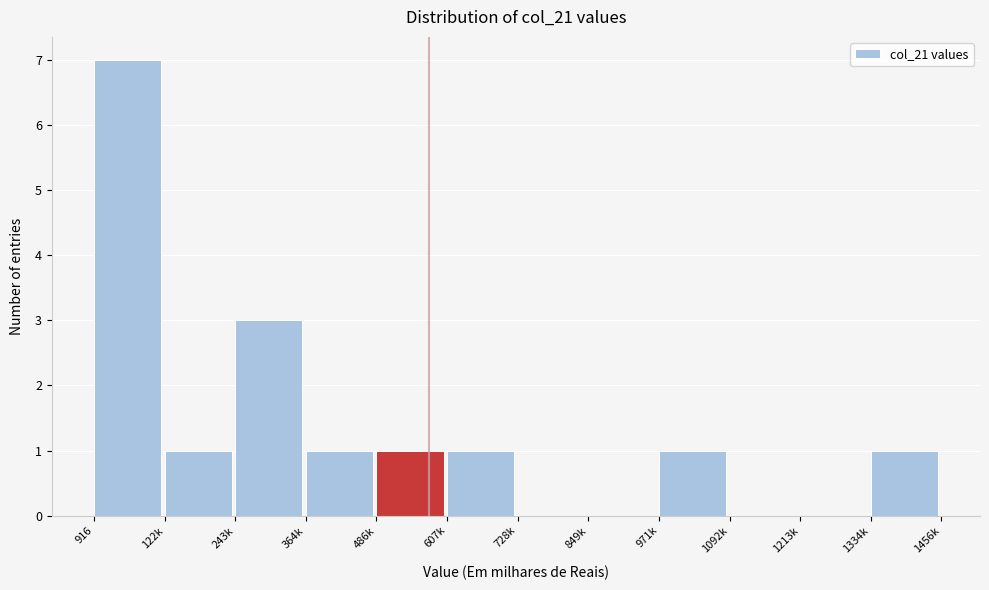

Reading left to right, transcribe all the data shown in this chart.

916=7	122k=1	243k=3	364k=1	486k=1	607k=1	728k=0	849k=0	971k=1	1092k=0	1213k=0	1334k=1